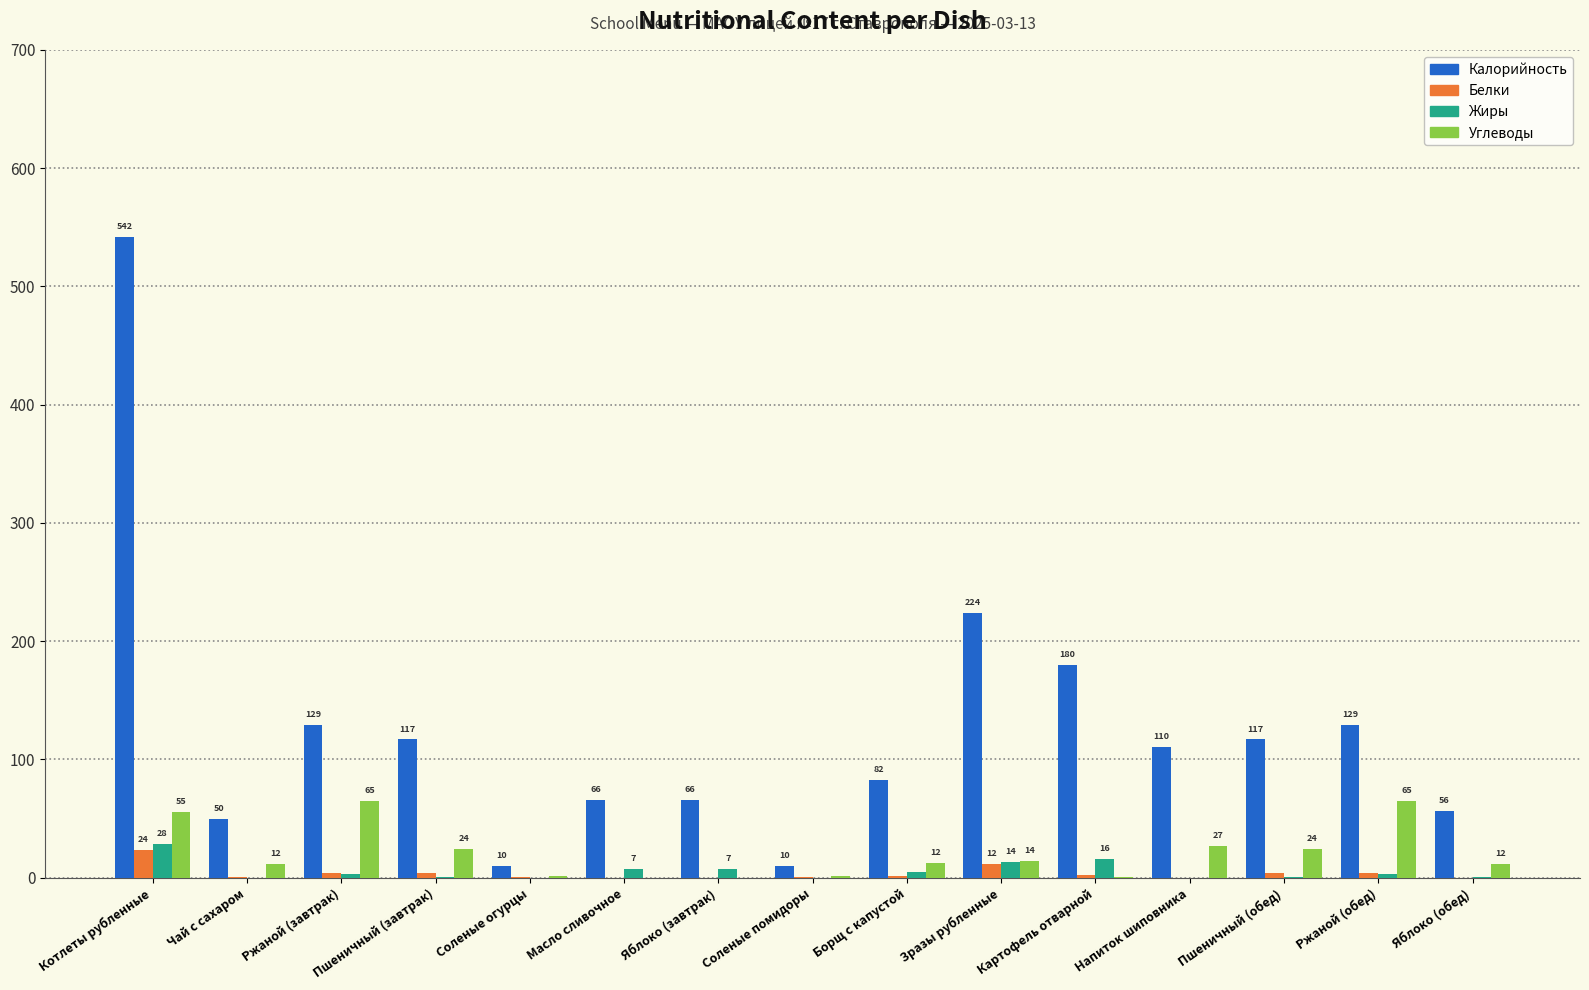

How many groups of bars are there?

15